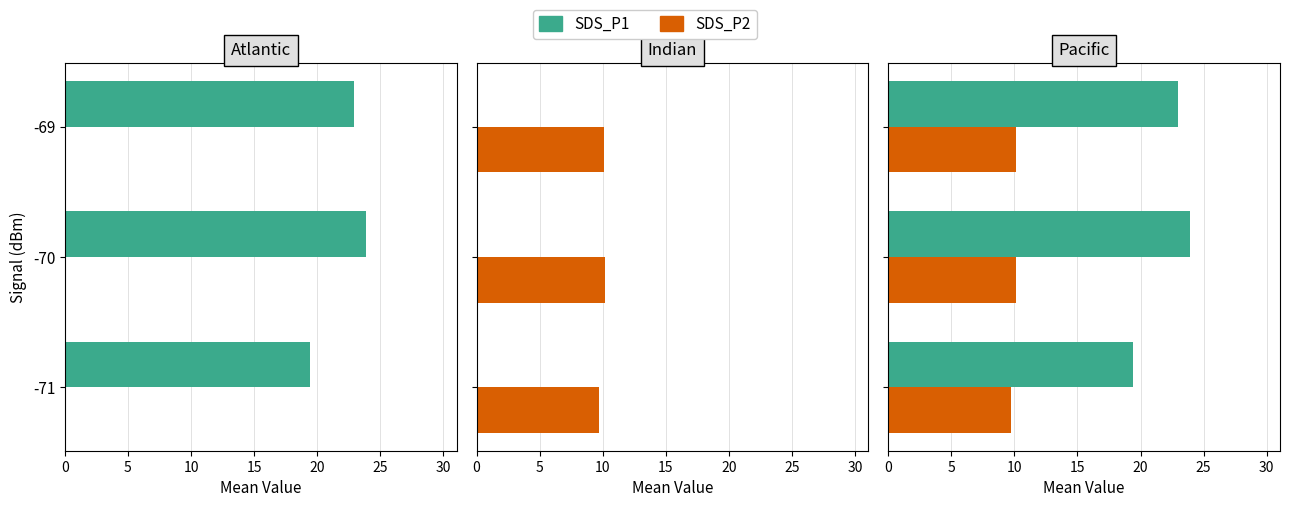

How many bars are there in each group?

2